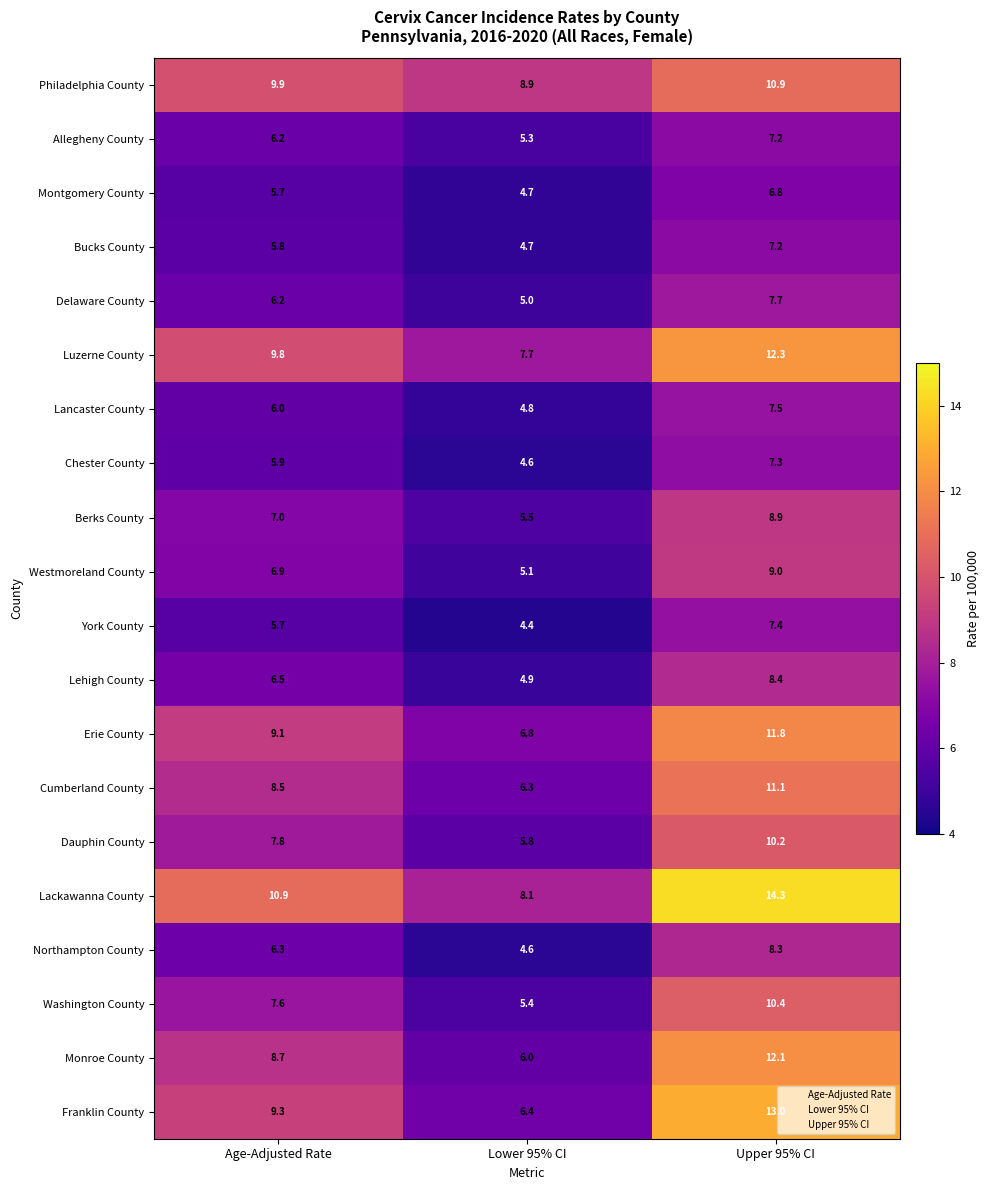

What is the difference between the highest and lowest values at Age-Adjusted Rate?

5.2